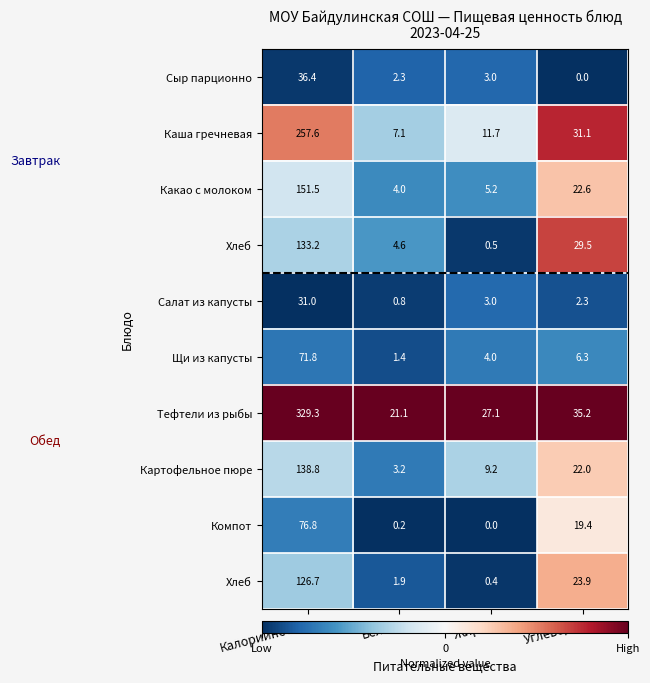

How many series are shown in this chart?

10